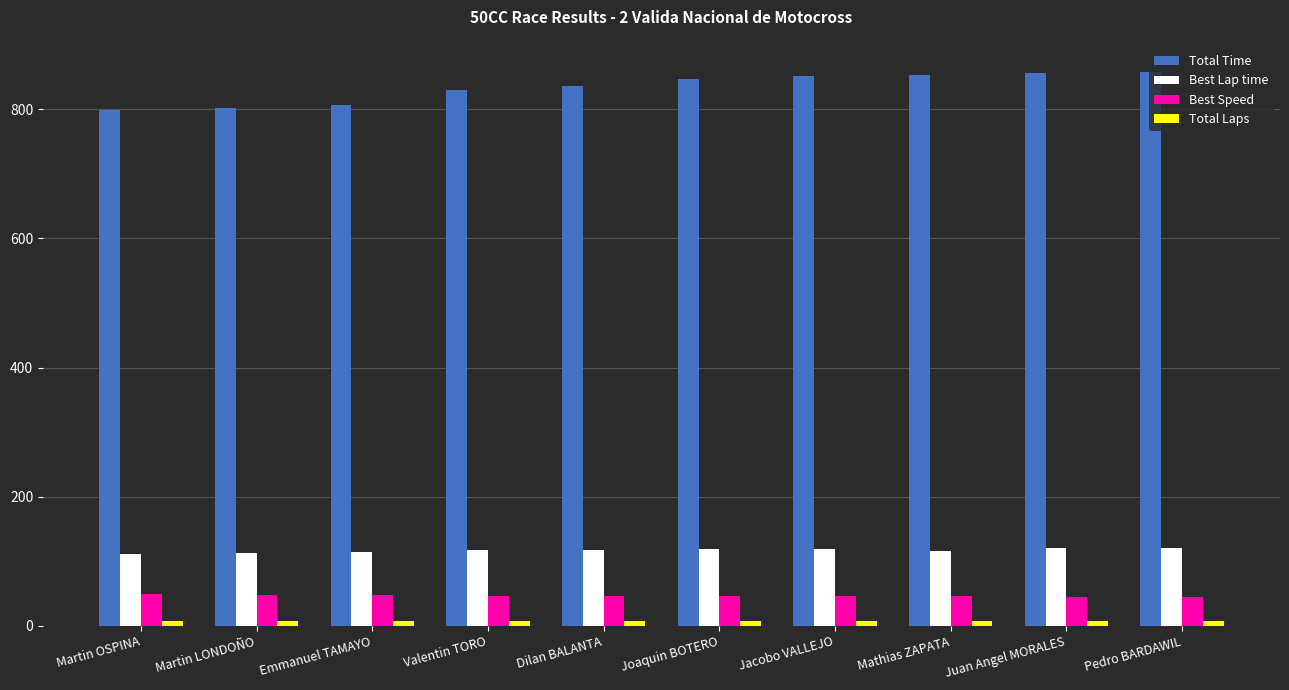

What is the average value of the Total Time series?

834.1